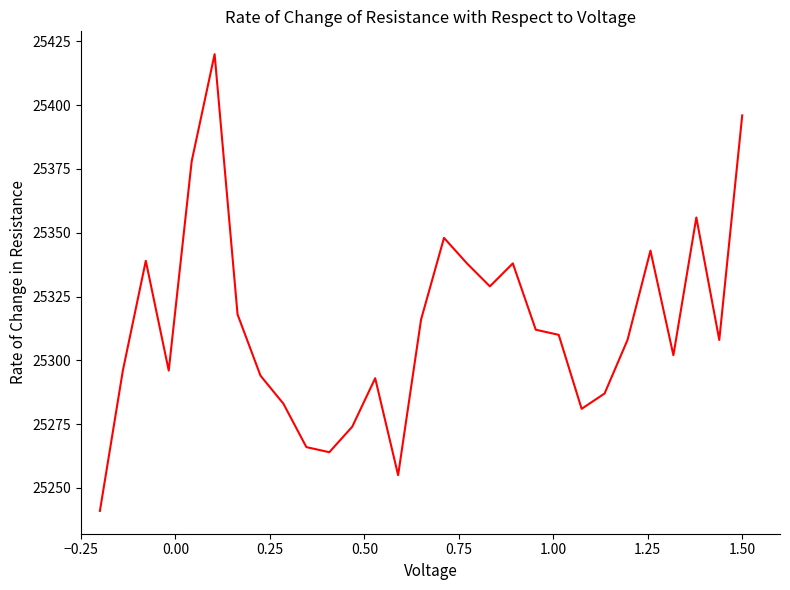

What is the maximum value shown in the chart?

25420